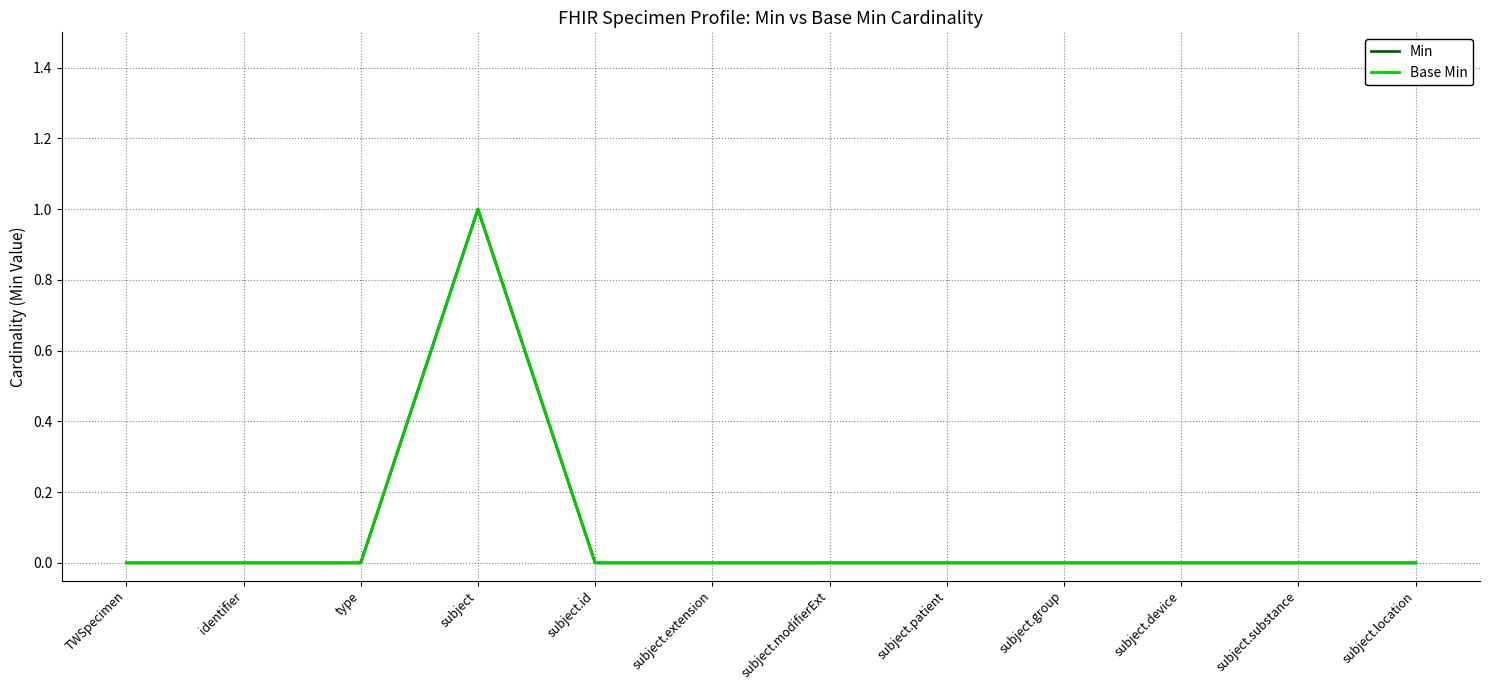

Which series has the largest total across all categories?

Min